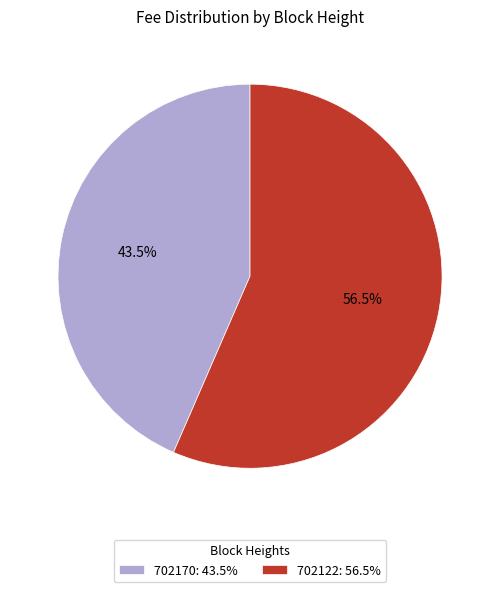

Between 702170 and 702122, which is larger?

702122